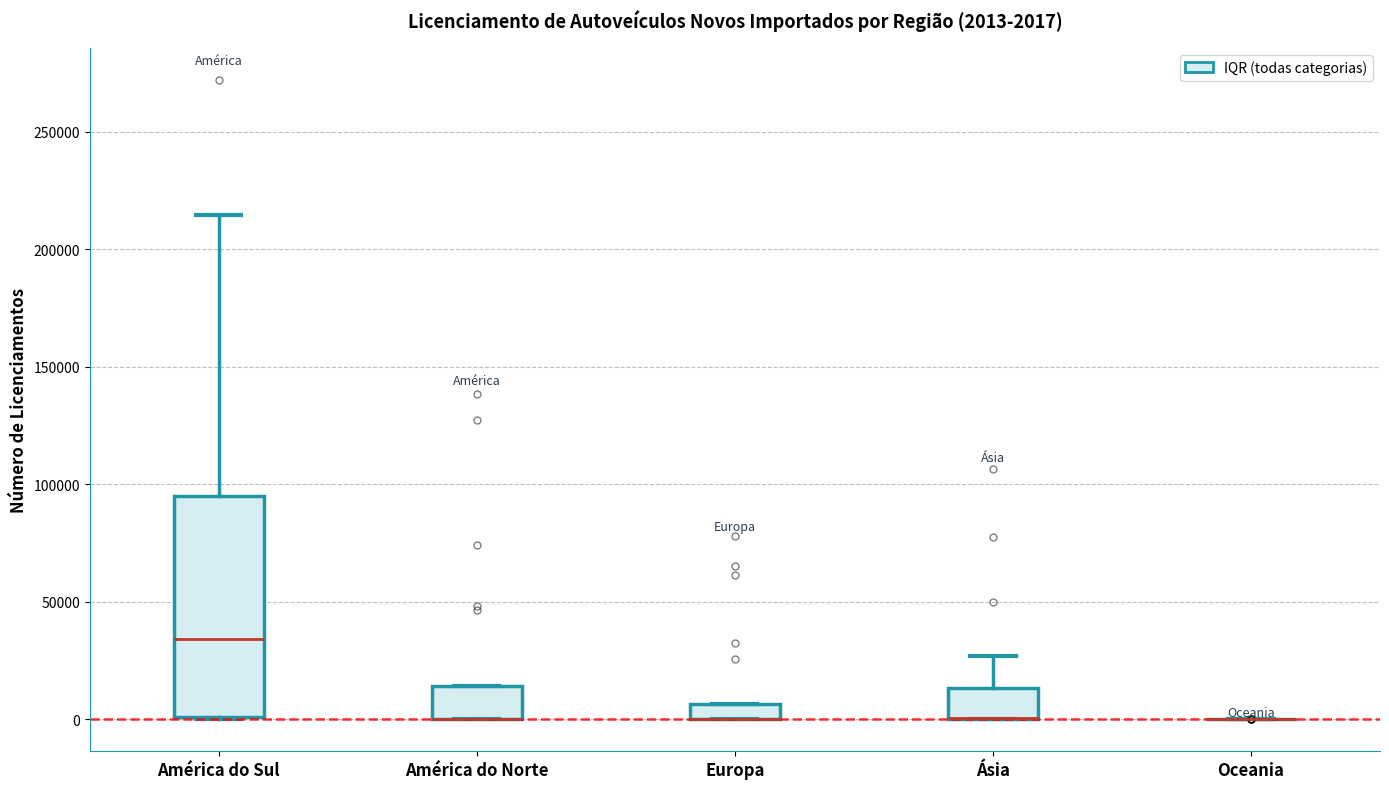

Which box is the tallest, from its lower edge to its upper edge?

América do Sul